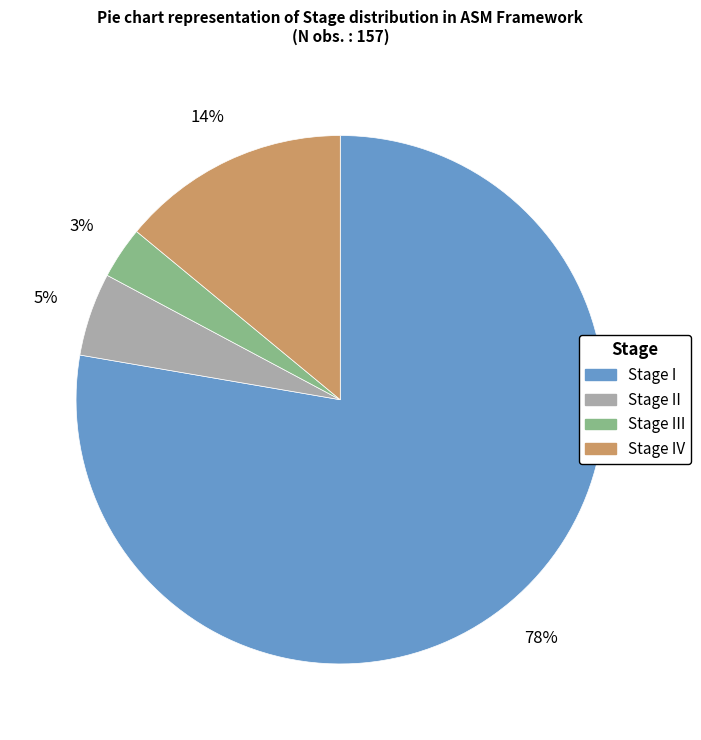

Is there a majority slice in this chart?

Yes